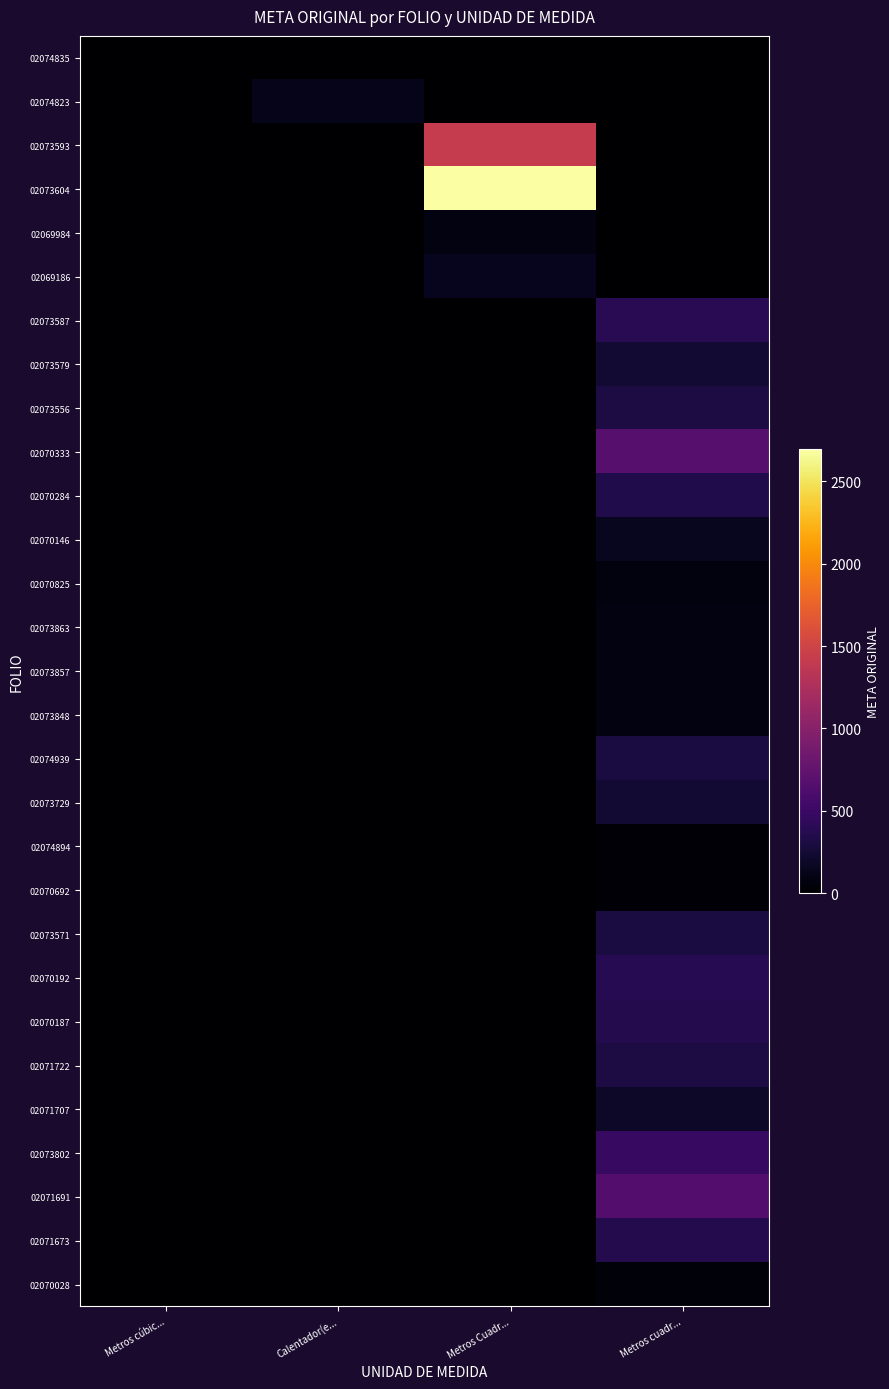

Reading left to right, list all the values displayed in this chart.

02074835: Metros cúbic...=10	Calentador(e...=0	Metros Cuadr...=0	Metros cuadr...=0
02074823: Metros cúbic...=0	Calentador(e...=125	Metros Cuadr...=0	Metros cuadr...=0
02073593: Metros cúbic...=0	Calentador(e...=0	Metros Cuadr...=1420	Metros cuadr...=0
02073604: Metros cúbic...=0	Calentador(e...=0	Metros Cuadr...=2695	Metros cuadr...=0
02069984: Metros cúbic...=0	Calentador(e...=0	Metros Cuadr...=80	Metros cuadr...=0
02069186: Metros cúbic...=0	Calentador(e...=0	Metros Cuadr...=145	Metros cuadr...=0
02073587: Metros cúbic...=0	Calentador(e...=0	Metros Cuadr...=0	Metros cuadr...=399
02073579: Metros cúbic...=0	Calentador(e...=0	Metros Cuadr...=0	Metros cuadr...=250
02073556: Metros cúbic...=0	Calentador(e...=0	Metros Cuadr...=0	Metros cuadr...=308
02070333: Metros cúbic...=0	Calentador(e...=0	Metros Cuadr...=0	Metros cuadr...=680
02070284: Metros cúbic...=0	Calentador(e...=0	Metros Cuadr...=0	Metros cuadr...=340
02070146: Metros cúbic...=0	Calentador(e...=0	Metros Cuadr...=0	Metros cuadr...=155
02070825: Metros cúbic...=0	Calentador(e...=0	Metros Cuadr...=0	Metros cuadr...=65
02073863: Metros cúbic...=0	Calentador(e...=0	Metros Cuadr...=0	Metros cuadr...=80
02073857: Metros cúbic...=0	Calentador(e...=0	Metros Cuadr...=0	Metros cuadr...=80
02073848: Metros cúbic...=0	Calentador(e...=0	Metros Cuadr...=0	Metros cuadr...=80
02074939: Metros cúbic...=0	Calentador(e...=0	Metros Cuadr...=0	Metros cuadr...=303
02073729: Metros cúbic...=0	Calentador(e...=0	Metros Cuadr...=0	Metros cuadr...=242
02074894: Metros cúbic...=0	Calentador(e...=0	Metros Cuadr...=0	Metros cuadr...=40
02070692: Metros cúbic...=0	Calentador(e...=0	Metros Cuadr...=0	Metros cuadr...=34
02073571: Metros cúbic...=0	Calentador(e...=0	Metros Cuadr...=0	Metros cuadr...=300
02070192: Metros cúbic...=0	Calentador(e...=0	Metros Cuadr...=0	Metros cuadr...=380
02070187: Metros cúbic...=0	Calentador(e...=0	Metros Cuadr...=0	Metros cuadr...=364
02071722: Metros cúbic...=0	Calentador(e...=0	Metros Cuadr...=0	Metros cuadr...=308
02071707: Metros cúbic...=0	Calentador(e...=0	Metros Cuadr...=0	Metros cuadr...=198
02073802: Metros cúbic...=0	Calentador(e...=0	Metros Cuadr...=0	Metros cuadr...=478
02071691: Metros cúbic...=0	Calentador(e...=0	Metros Cuadr...=0	Metros cuadr...=655
02071673: Metros cúbic...=0	Calentador(e...=0	Metros Cuadr...=0	Metros cuadr...=360
02070028: Metros cúbic...=0	Calentador(e...=0	Metros Cuadr...=0	Metros cuadr...=46